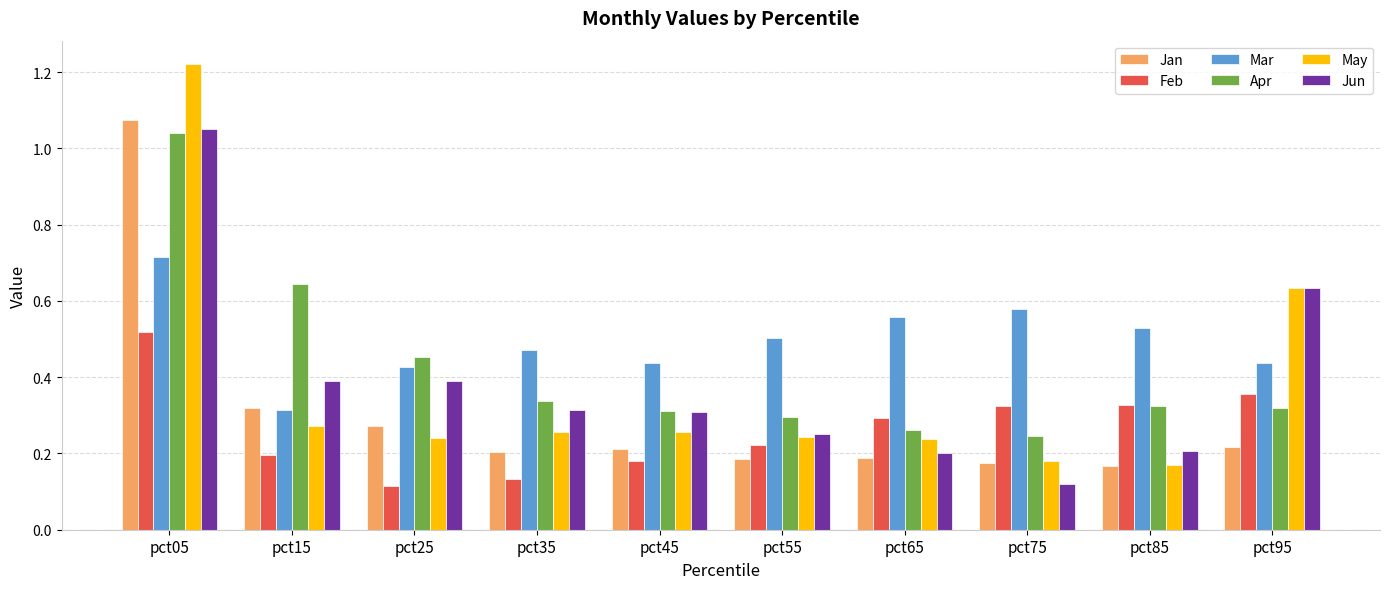

What is the difference between the maximum and second lowest values in the Jun series?

0.9